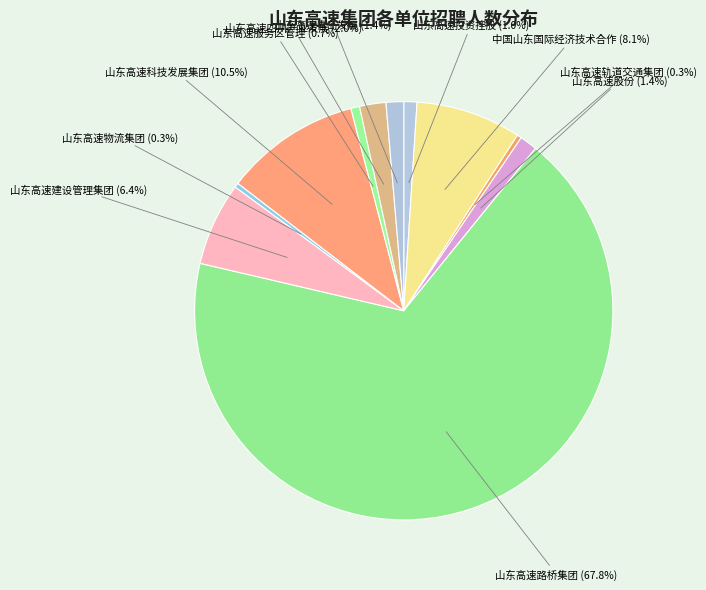

Which slice is the largest?

山东高速路桥集团